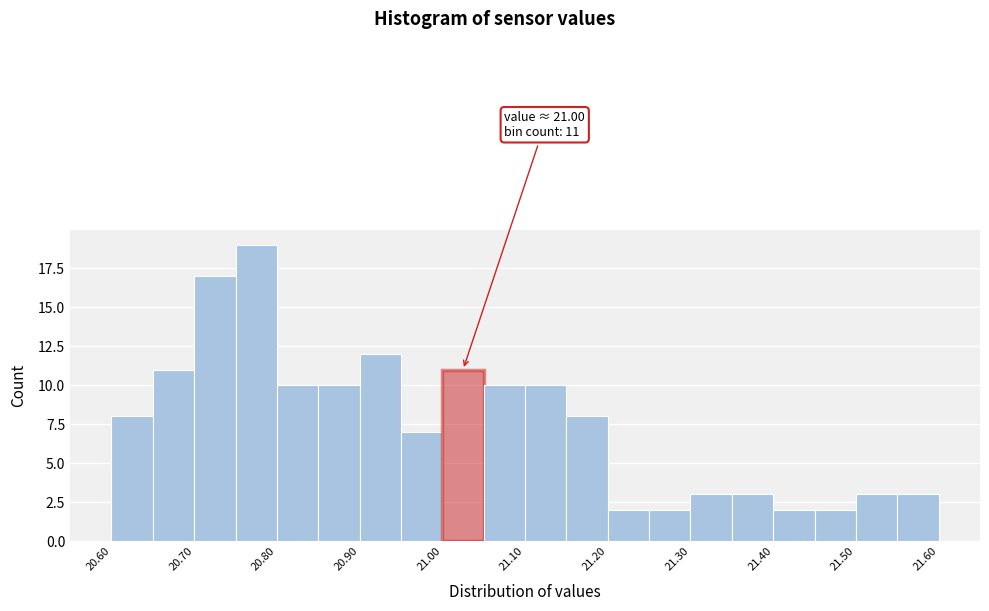

Which range on the x-axis has the tallest bar?

20.75 to 20.80